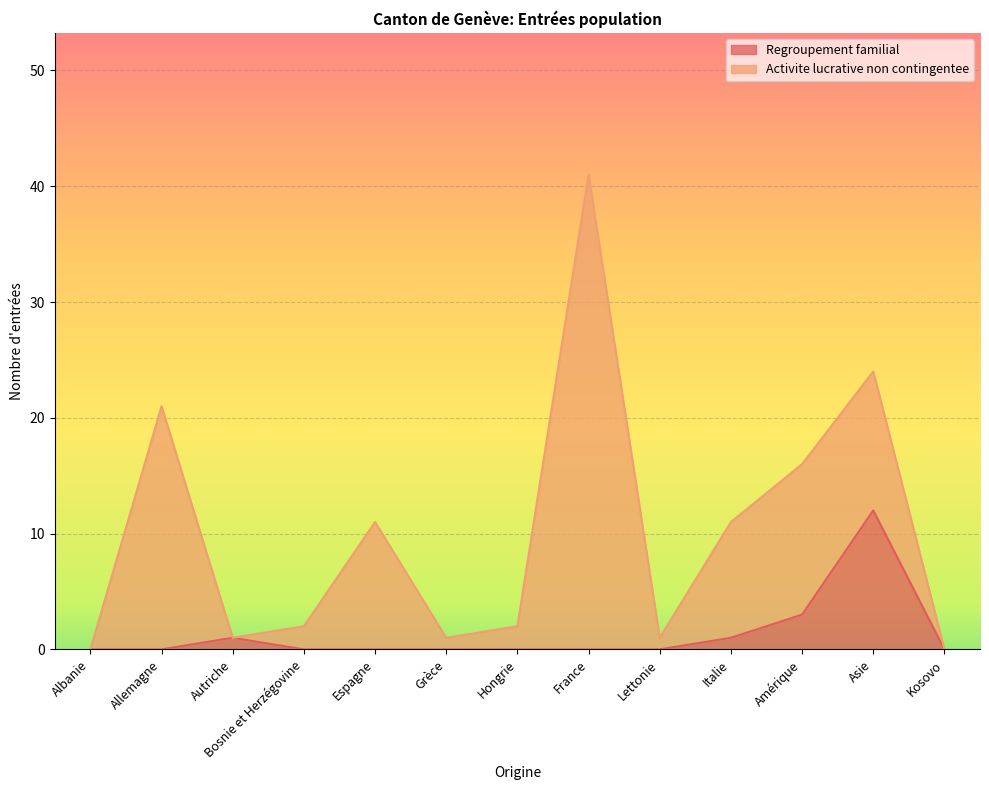

The value at Bosnie et Herzégovine is 0. True or false?

True